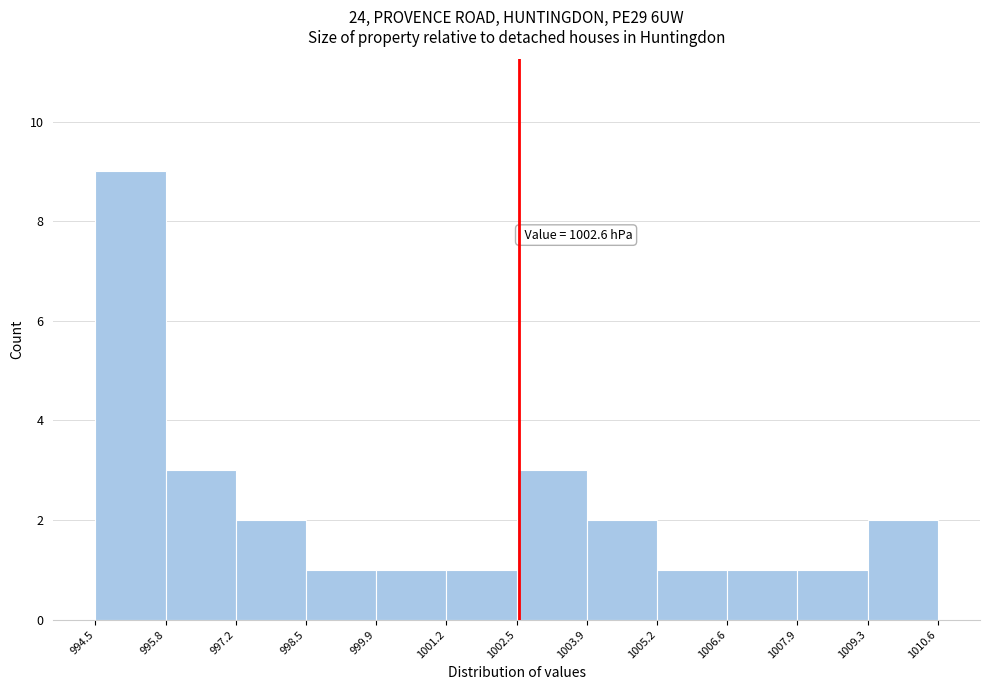

Which range on the x-axis has the tallest bar?

994.5 to 995.8